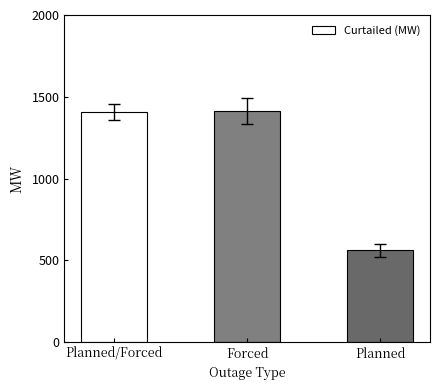

What is the sum of all values?

3384.3